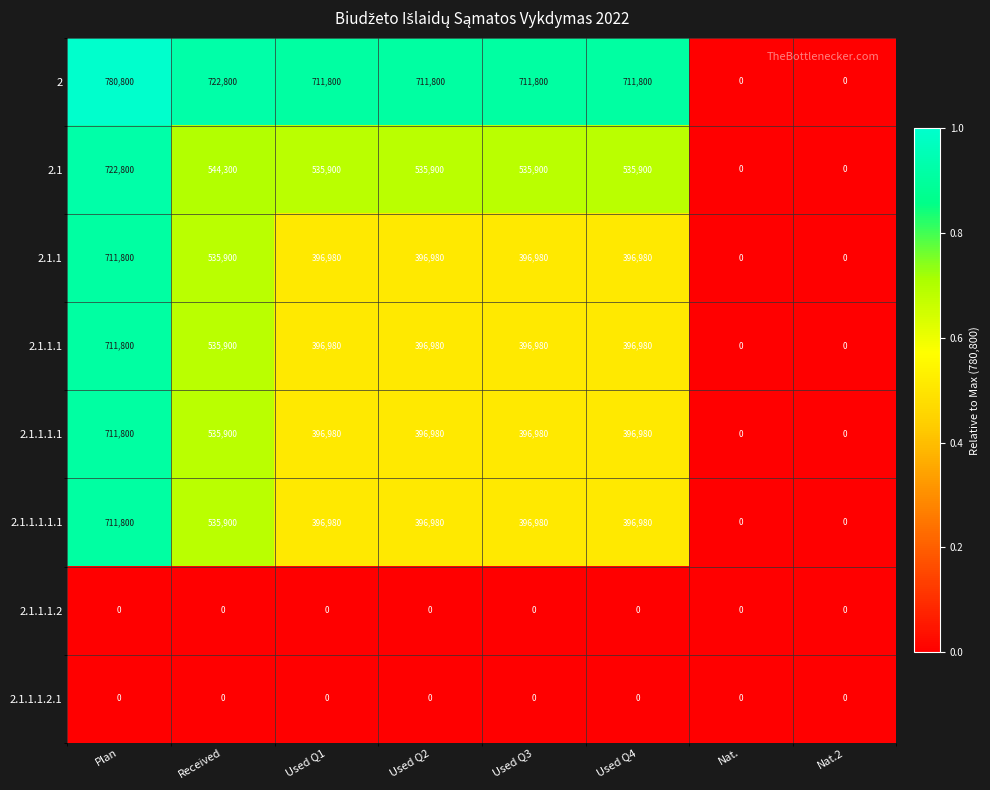

What is the highest value of the 2 series?

780800